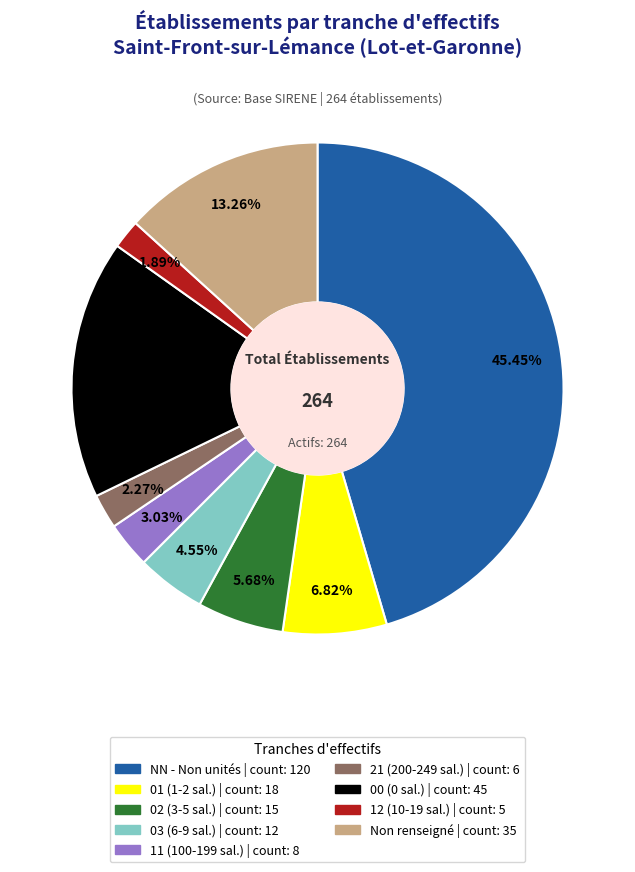

Count the number of slices in the pie.

9